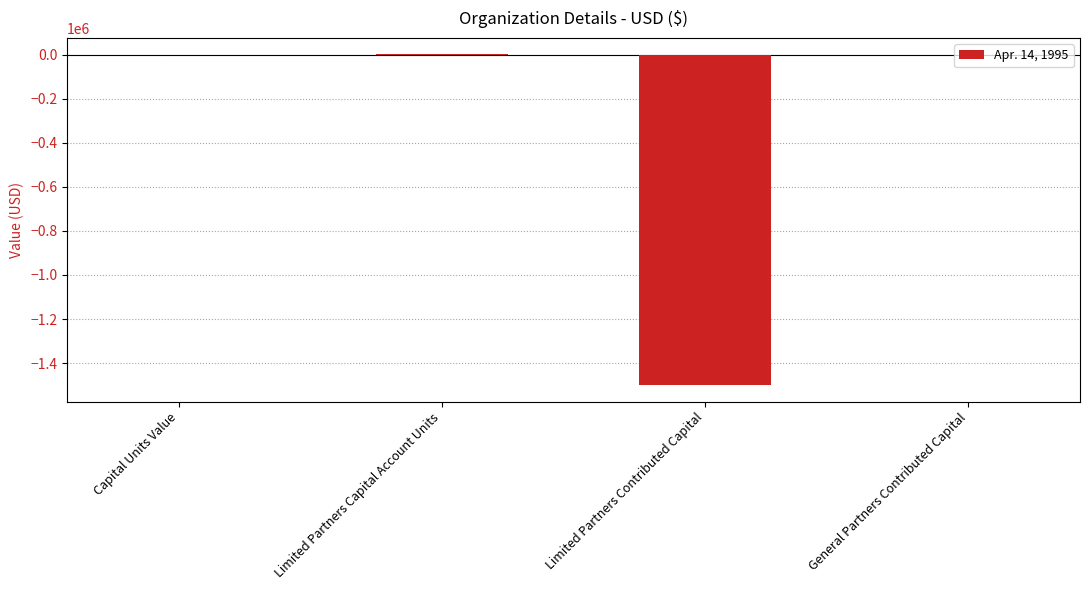

Are the bars horizontal?

No